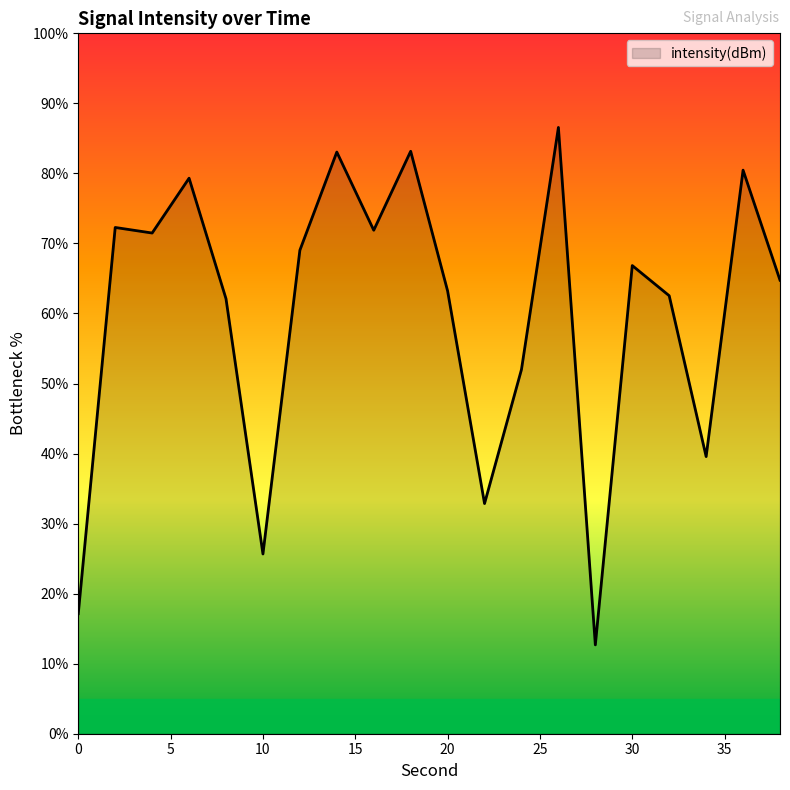

How many lines are shown in the chart?

1